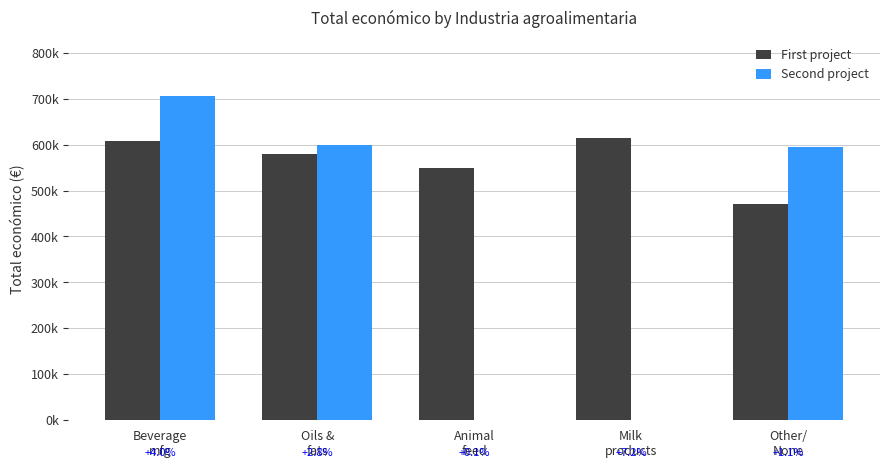

Which category has the lowest value in the Second project series?

Animal
feed